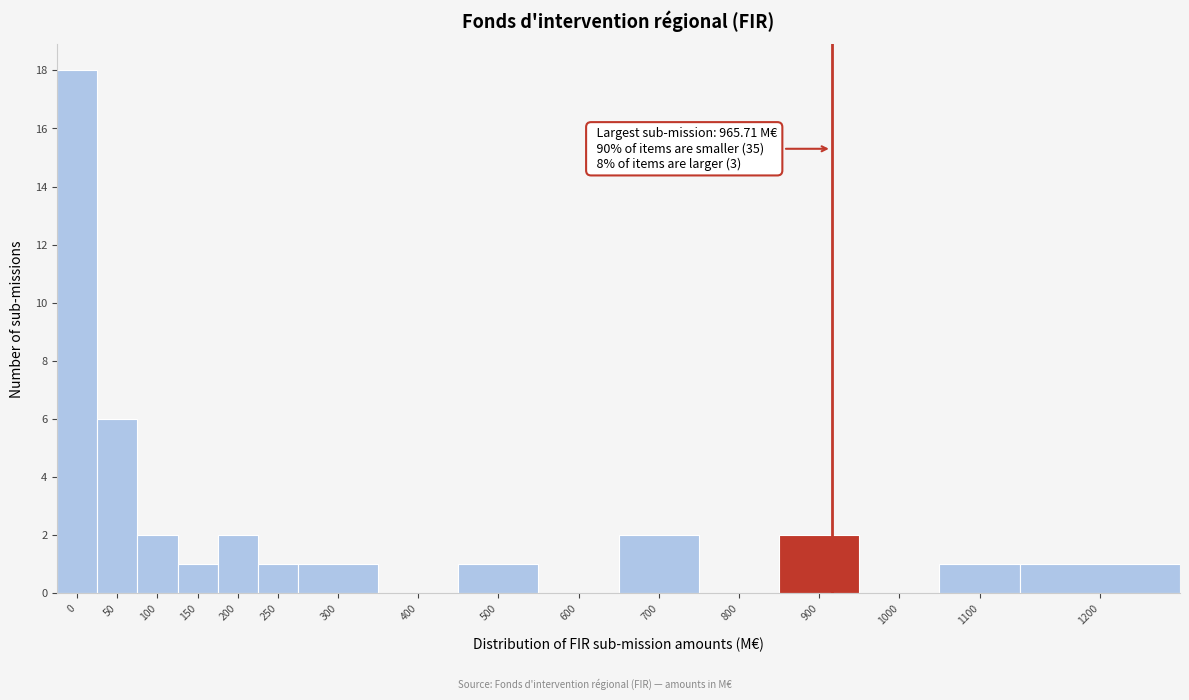

Reading left to right, list all the values displayed in this chart.

0=18	50=6	100=2	150=1	200=2	250=1	300=1	400=0	500=1	600=0	700=2	800=0	900=2	1000=0	1100=1	1200=1